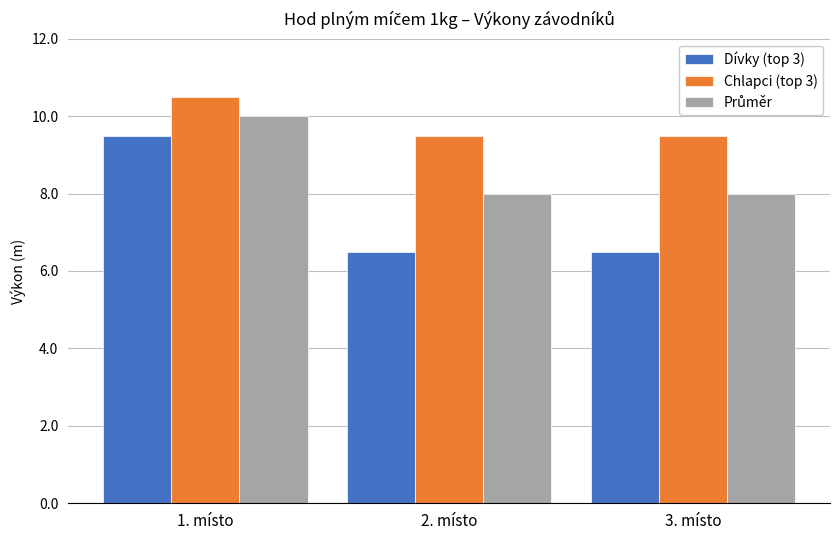

Which series has the largest total across all categories?

Chlapci (top 3)